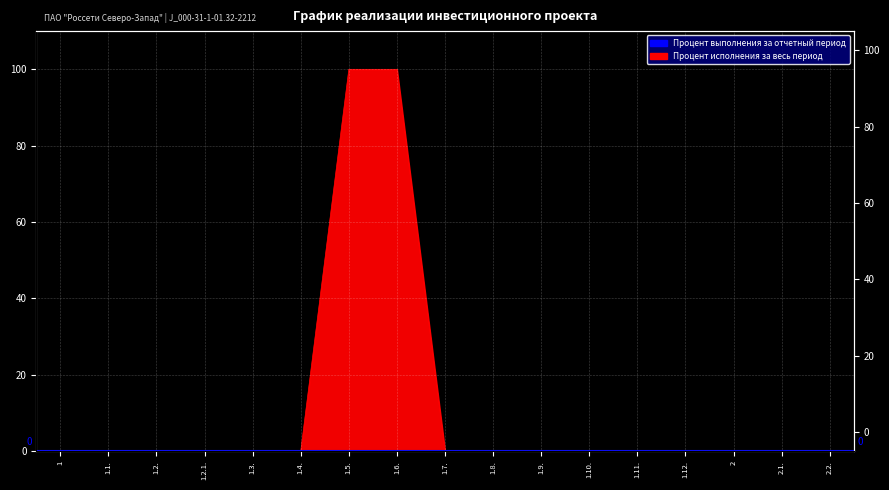

Reading left to right, transcribe all the data shown in this chart.

1=0	1.1.=0	1.2.=0	1.2.1.=0	1.3.=0	1.4.=0	1.5.=100	1.6.=100	1.7.=0	1.8.=0	1.9.=0	1.10.=0	1.11.=0	1.12.=0	2=0	2.1.=0	2.2.=0